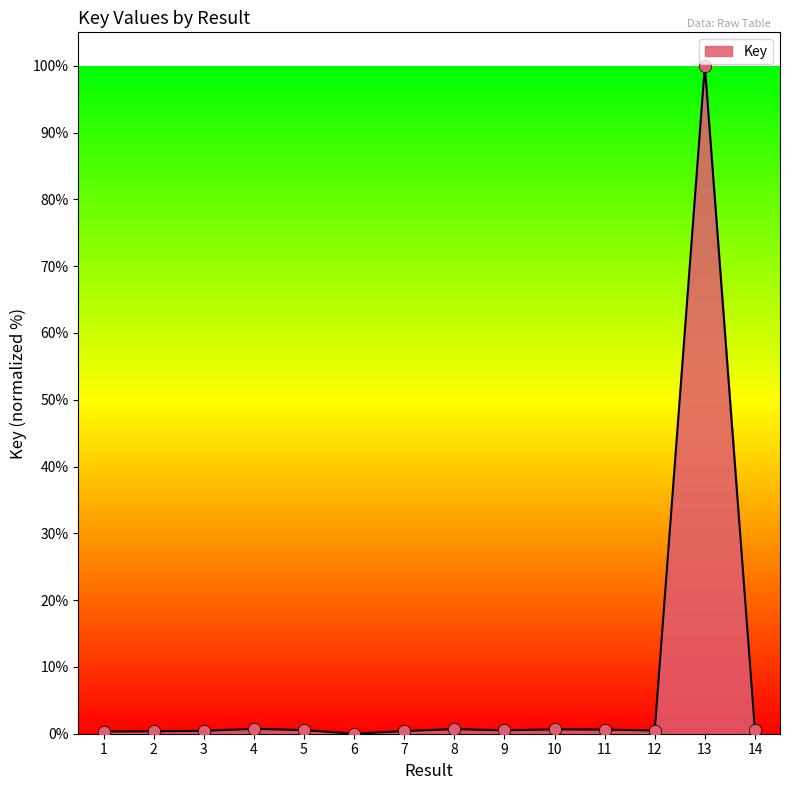

Which has a higher value, 13 or 8?

13